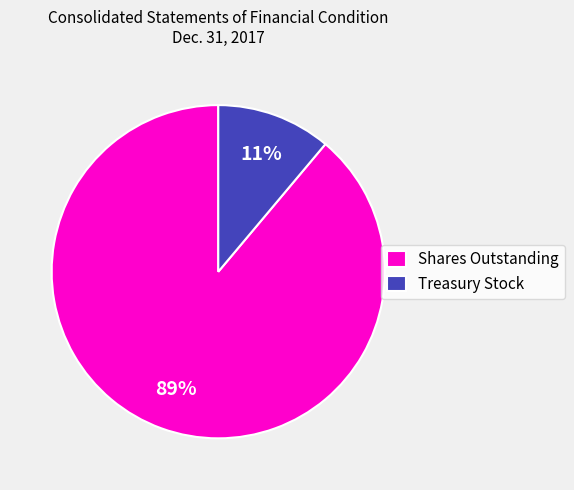

Between Shares Outstanding and Treasury Stock, which is larger?

Shares Outstanding